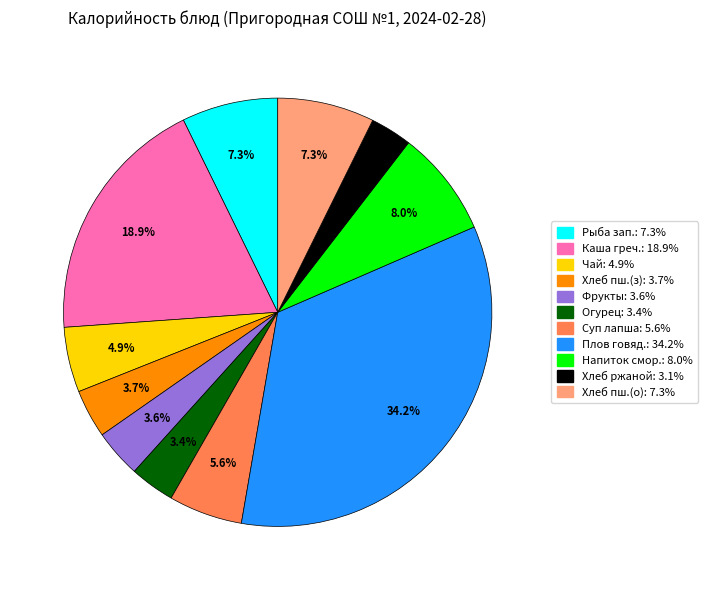

Is there any slice that represents more than half of the pie?

No